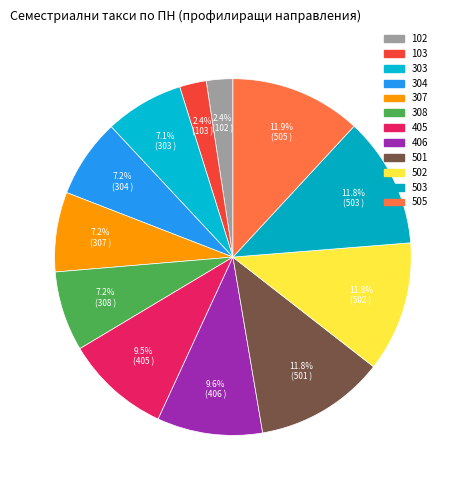

How many segments does this pie chart have?

12